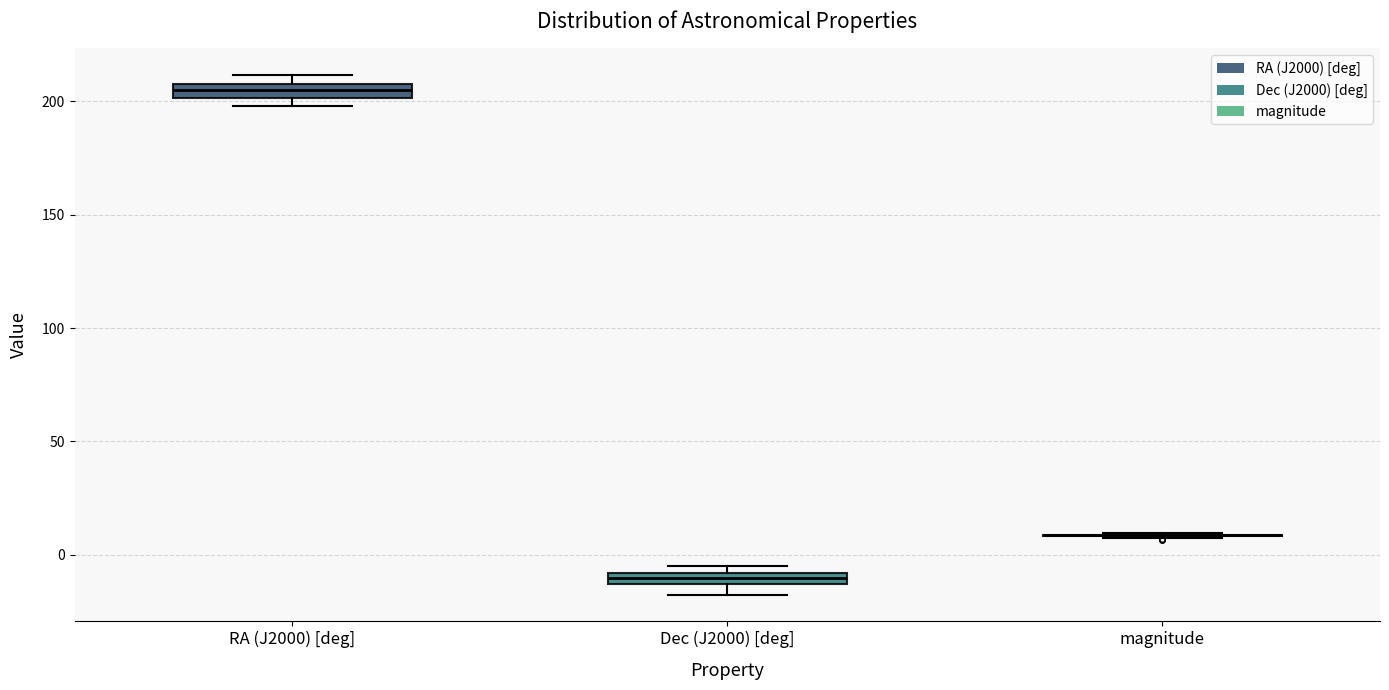

Where is the upper edge of the box for Dec (J2000) [deg] on the y-axis? The values are not printed on the chart, so give them approximately, as read against the axis.

-10